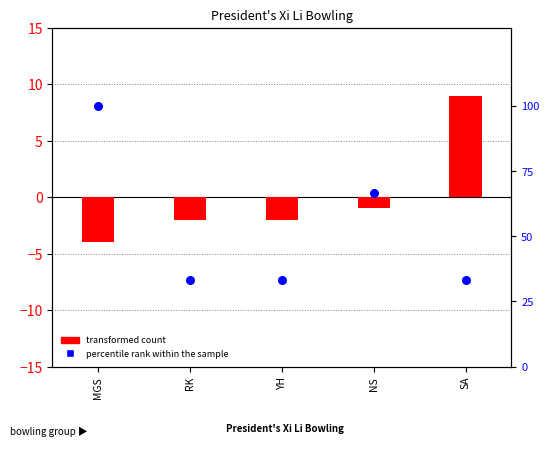

Which series has the largest total across all categories?

percentile rank within the sample